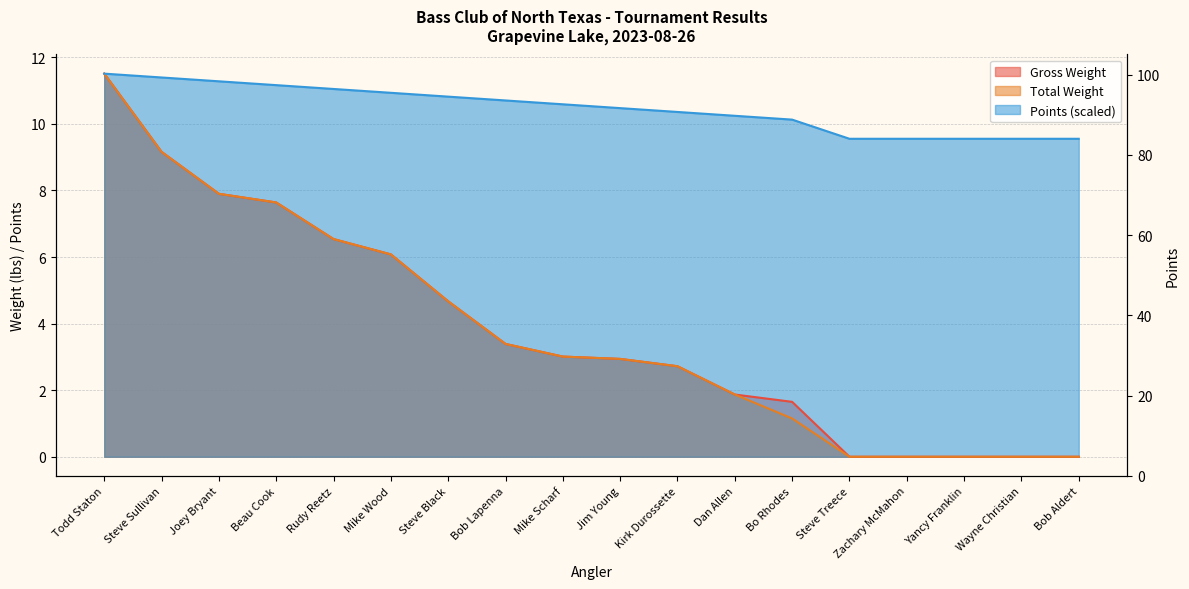

At Yancy Franklin, list the series in order from largest to smallest.

Points, Gross Weight, Total Weight